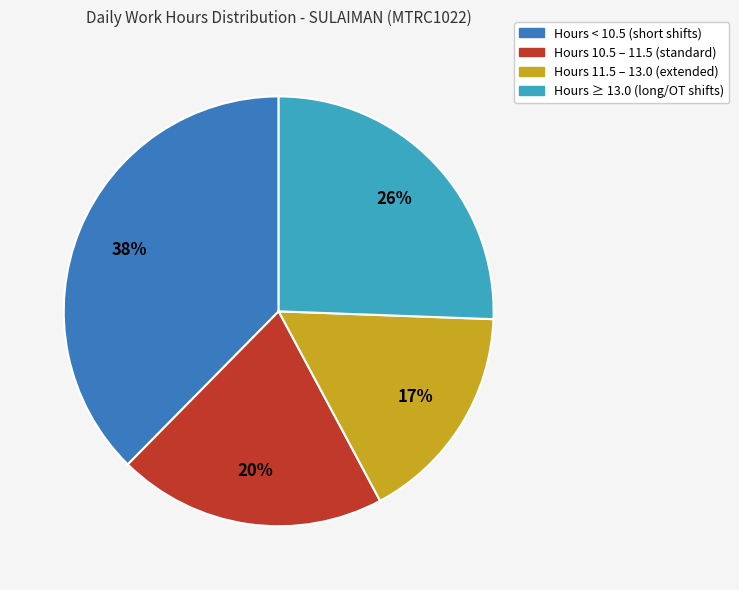

Is there a majority slice in this chart?

No